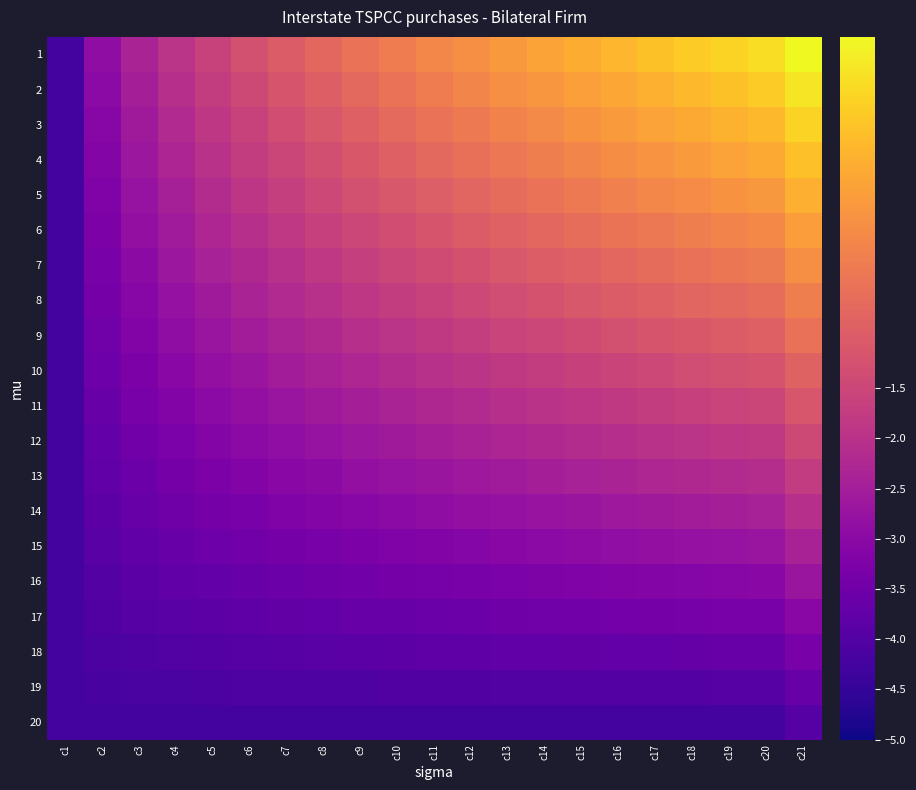

Reading left to right, transcribe all the data shown in this chart.

1: c1=-4.2	c2=-2.9	c3=-2.4	c4=-1.9	c5=-1.6	c6=-1.3	c7=-1.0	c8=-0.7	c9=-0.5	c10=-0.3	c11=-0.0	c12=0.2	c13=0.4	c14=0.5	c15=0.7	c16=0.9	c17=1.1	c18=1.2	c19=1.4	c20=1.5	c21=2.0
2: c1=-4.2	c2=-3.0	c3=-2.5	c4=-2.1	c5=-1.7	c6=-1.4	c7=-1.2	c8=-0.9	c9=-0.7	c10=-0.5	c11=-0.3	c12=-0.1	c13=0.1	c14=0.3	c15=0.5	c16=0.6	c17=0.8	c18=0.9	c19=1.1	c20=1.2	c21=1.7
3: c1=-4.2	c2=-3.1	c3=-2.6	c4=-2.2	c5=-1.9	c6=-1.6	c7=-1.3	c8=-1.1	c9=-0.9	c10=-0.7	c11=-0.5	c12=-0.3	c13=-0.1	c14=0.0	c15=0.2	c16=0.4	c17=0.5	c18=0.7	c19=0.8	c20=0.9	c21=1.4
4: c1=-4.2	c2=-3.1	c3=-2.7	c4=-2.3	c5=-2.0	c6=-1.7	c7=-1.5	c8=-1.3	c9=-1.1	c10=-0.9	c11=-0.7	c12=-0.5	c13=-0.4	c14=-0.2	c15=-0.1	c16=0.1	c17=0.2	c18=0.4	c19=0.5	c20=0.6	c21=1.1
5: c1=-4.2	c2=-3.2	c3=-2.8	c4=-2.4	c5=-2.1	c6=-1.9	c7=-1.7	c8=-1.5	c9=-1.3	c10=-1.1	c11=-0.9	c12=-0.8	c13=-0.6	c14=-0.5	c15=-0.3	c16=-0.2	c17=-0.0	c18=0.1	c19=0.2	c20=0.3	c21=0.7
6: c1=-4.2	c2=-3.3	c3=-2.9	c4=-2.6	c5=-2.3	c6=-2.1	c7=-1.8	c8=-1.7	c9=-1.5	c10=-1.3	c11=-1.1	c12=-1.0	c13=-0.9	c14=-0.7	c15=-0.6	c16=-0.5	c17=-0.3	c18=-0.2	c19=-0.1	c20=0.0	c21=0.4
7: c1=-4.2	c2=-3.3	c3=-3.0	c4=-2.7	c5=-2.4	c6=-2.2	c7=-2.0	c8=-1.8	c9=-1.7	c10=-1.5	c11=-1.4	c12=-1.2	c13=-1.1	c14=-1.0	c15=-0.8	c16=-0.7	c17=-0.6	c18=-0.5	c19=-0.4	c20=-0.3	c21=0.1
8: c1=-4.2	c2=-3.4	c3=-3.1	c4=-2.8	c5=-2.6	c6=-2.4	c7=-2.2	c8=-2.0	c9=-1.9	c10=-1.7	c11=-1.6	c12=-1.5	c13=-1.3	c14=-1.2	c15=-1.1	c16=-1.0	c17=-0.9	c18=-0.8	c19=-0.7	c20=-0.6	c21=-0.2
9: c1=-4.2	c2=-3.5	c3=-3.2	c4=-2.9	c5=-2.7	c6=-2.5	c7=-2.4	c8=-2.2	c9=-2.1	c10=-1.9	c11=-1.8	c12=-1.7	c13=-1.6	c14=-1.5	c15=-1.4	c16=-1.3	c17=-1.2	c18=-1.1	c19=-1.0	c20=-0.9	c21=-0.5
10: c1=-4.2	c2=-3.5	c3=-3.3	c4=-3.0	c5=-2.8	c6=-2.7	c7=-2.5	c8=-2.4	c9=-2.3	c10=-2.1	c11=-2.0	c12=-1.9	c13=-1.8	c14=-1.7	c15=-1.6	c16=-1.5	c17=-1.4	c18=-1.4	c19=-1.3	c20=-1.2	c21=-0.8
11: c1=-4.2	c2=-3.6	c3=-3.4	c4=-3.2	c5=-3.0	c6=-2.8	c7=-2.7	c8=-2.6	c9=-2.5	c10=-2.4	c11=-2.3	c12=-2.2	c13=-2.1	c14=-2.0	c15=-1.9	c16=-1.8	c17=-1.7	c18=-1.7	c19=-1.6	c20=-1.5	c21=-1.1
12: c1=-4.2	c2=-3.7	c3=-3.5	c4=-3.3	c5=-3.1	c6=-3.0	c7=-2.9	c8=-2.8	c9=-2.7	c10=-2.6	c11=-2.5	c12=-2.4	c13=-2.3	c14=-2.2	c15=-2.2	c16=-2.1	c17=-2.0	c18=-1.9	c19=-1.9	c20=-1.8	c21=-1.4
13: c1=-4.2	c2=-3.8	c3=-3.6	c4=-3.4	c5=-3.3	c6=-3.2	c7=-3.0	c8=-3.0	c9=-2.9	c10=-2.8	c11=-2.7	c12=-2.6	c13=-2.6	c14=-2.5	c15=-2.4	c16=-2.4	c17=-2.3	c18=-2.2	c19=-2.2	c20=-2.1	c21=-1.8
14: c1=-4.2	c2=-3.8	c3=-3.7	c4=-3.5	c5=-3.4	c6=-3.3	c7=-3.2	c8=-3.1	c9=-3.1	c10=-3.0	c11=-2.9	c12=-2.9	c13=-2.8	c14=-2.7	c15=-2.7	c16=-2.6	c17=-2.6	c18=-2.5	c19=-2.5	c20=-2.4	c21=-2.1
15: c1=-4.2	c2=-3.9	c3=-3.8	c4=-3.6	c5=-3.5	c6=-3.5	c7=-3.4	c8=-3.3	c9=-3.3	c10=-3.2	c11=-3.1	c12=-3.1	c13=-3.0	c14=-3.0	c15=-2.9	c16=-2.9	c17=-2.8	c18=-2.8	c19=-2.8	c20=-2.7	c21=-2.4
16: c1=-4.2	c2=-4.0	c3=-3.9	c4=-3.8	c5=-3.7	c6=-3.6	c7=-3.6	c8=-3.5	c9=-3.5	c10=-3.4	c11=-3.4	c12=-3.3	c13=-3.3	c14=-3.2	c15=-3.2	c16=-3.2	c17=-3.1	c18=-3.1	c19=-3.1	c20=-3.0	c21=-2.7
17: c1=-4.2	c2=-4.0	c3=-4.0	c4=-3.9	c5=-3.8	c6=-3.8	c7=-3.7	c8=-3.7	c9=-3.7	c10=-3.6	c11=-3.6	c12=-3.6	c13=-3.5	c14=-3.5	c15=-3.5	c16=-3.4	c17=-3.4	c18=-3.4	c19=-3.4	c20=-3.3	c21=-3.0
18: c1=-4.2	c2=-4.1	c3=-4.1	c4=-4.0	c5=-4.0	c6=-3.9	c7=-3.9	c8=-3.9	c9=-3.9	c10=-3.8	c11=-3.8	c12=-3.8	c13=-3.8	c14=-3.7	c15=-3.7	c16=-3.7	c17=-3.7	c18=-3.7	c19=-3.7	c20=-3.6	c21=-3.3
19: c1=-4.2	c2=-4.2	c3=-4.2	c4=-4.1	c5=-4.1	c6=-4.1	c7=-4.1	c8=-4.1	c9=-4.1	c10=-4.0	c11=-4.0	c12=-4.0	c13=-4.0	c14=-4.0	c15=-4.0	c16=-4.0	c17=-4.0	c18=-4.0	c19=-4.0	c20=-3.9	c21=-3.6
20: c1=-4.2	c2=-4.2	c3=-4.2	c4=-4.2	c5=-4.2	c6=-4.2	c7=-4.2	c8=-4.2	c9=-4.2	c10=-4.2	c11=-4.2	c12=-4.2	c13=-4.2	c14=-4.2	c15=-4.2	c16=-4.2	c17=-4.2	c18=-4.2	c19=-4.2	c20=-4.2	c21=-4.0